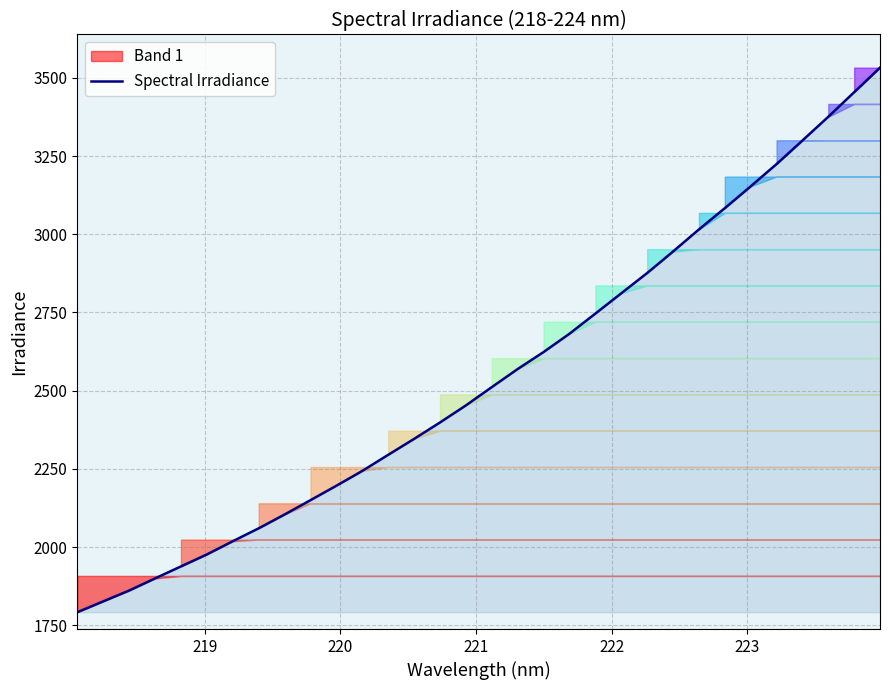

What is the maximum value shown in the chart?

3532.7